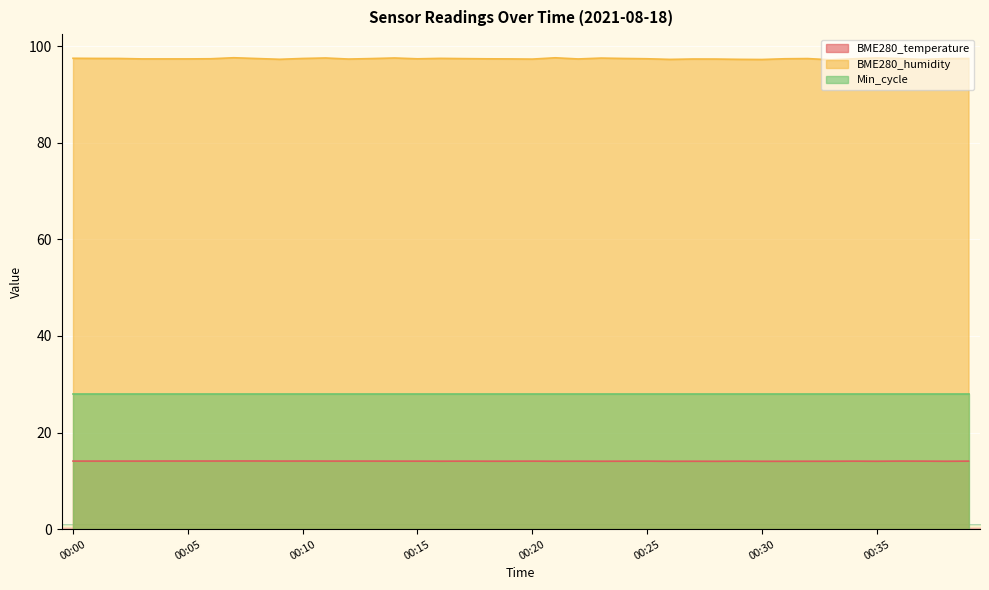

Rank the series by their maximum value, from highest to lowest.

BME280_humidity, Min_cycle, BME280_temperature